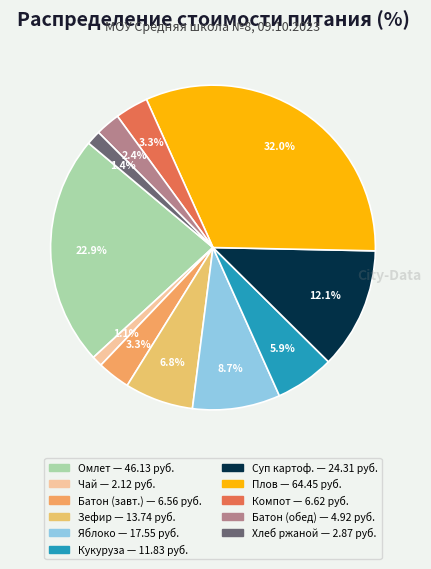

How many slices are in this pie chart?

11